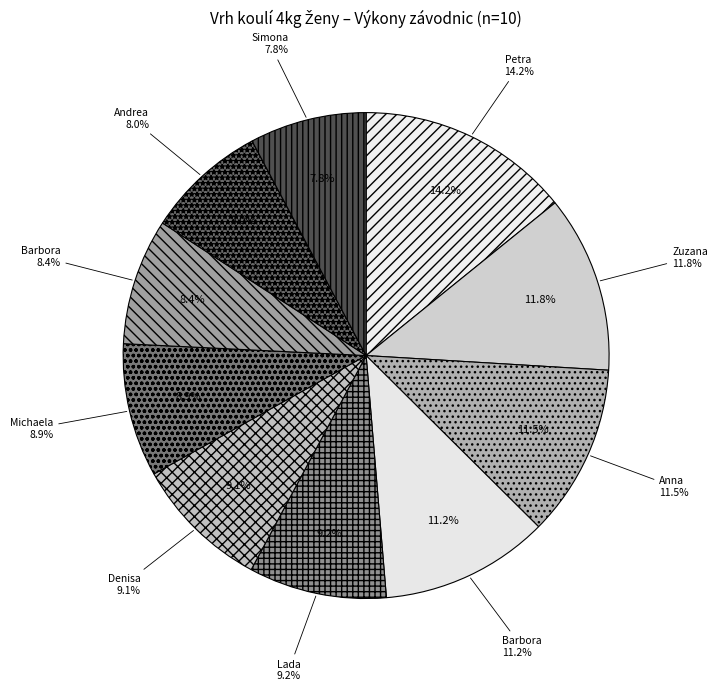

Rank the categories by value from lowest to highest.

Vavrová Simona, Duchoňová Andrea, Hlaváčová Barbora, Treglerová Michaela, Kaňáková Denisa, Vondrová Lada, Tichá Barbora, Nečinová Anna, Kubicová Zuzana, Klementová Petra